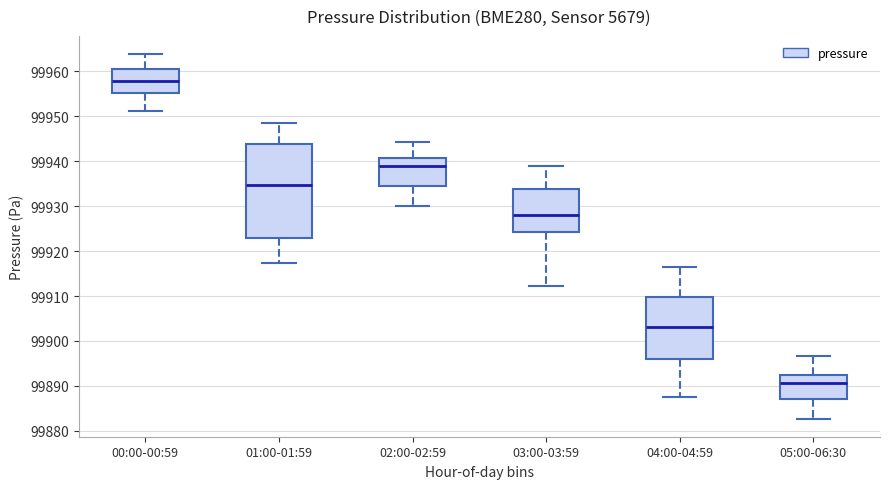

Reading left to right, transcribe this box plot: for each box, give where its median line is, the range the box spans, and where its two whiskers end, as read against the y-axis. The values are not printed on the chart, so give them approximately, as read against the axis.

00:00-00:59: median 99958, box 99955 to 99961, whiskers 99951 to 99964
01:00-01:59: median 99935, box 99923 to 99944, whiskers 99917 to 99948
02:00-02:59: median 99939, box 99934 to 99941, whiskers 99930 to 99944
03:00-03:59: median 99928, box 99924 to 99934, whiskers 99912 to 99939
04:00-04:59: median 99903, box 99896 to 99910, whiskers 99888 to 99916
05:00-06:30: median 99891, box 99887 to 99892, whiskers 99883 to 99897